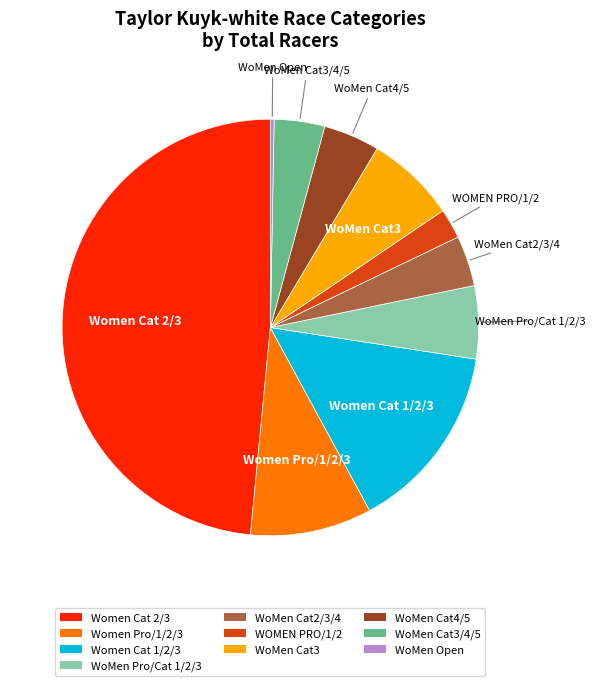

Which slice is the smallest?

WoMen Open